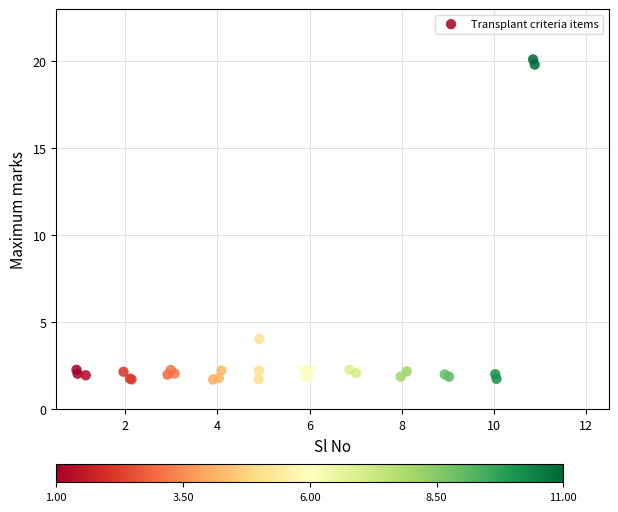

What Y value in the scatter plot is closest to 10?

4.1